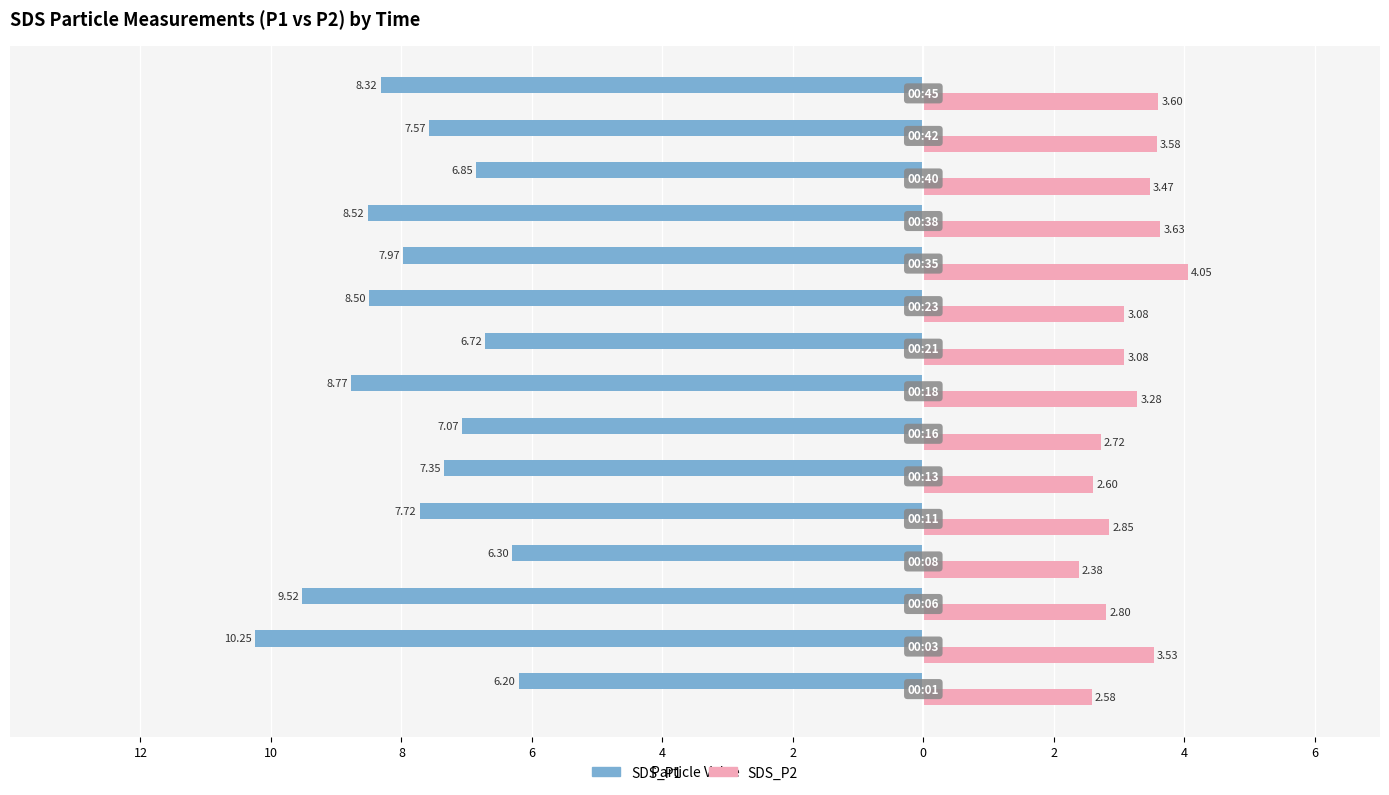

What are all the series names shown in the legend?

SDS_P1, SDS_P2